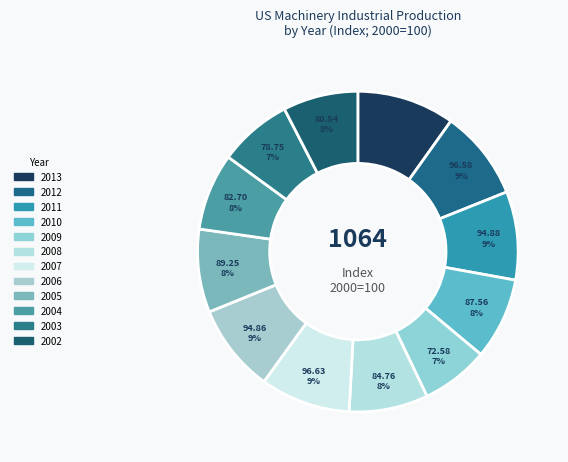

How many slices are in this pie chart?

12